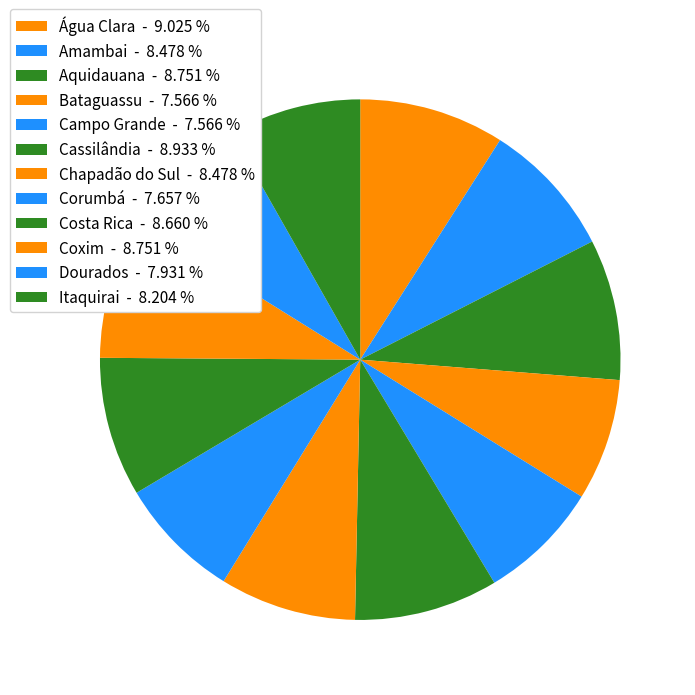

Which category has the smallest portion of the pie?

Bataguassu